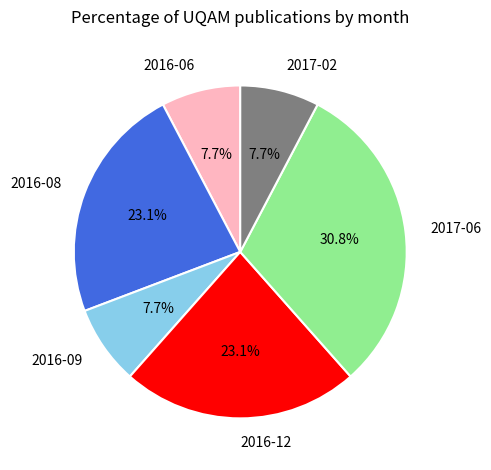

How many segments does this pie chart have?

6